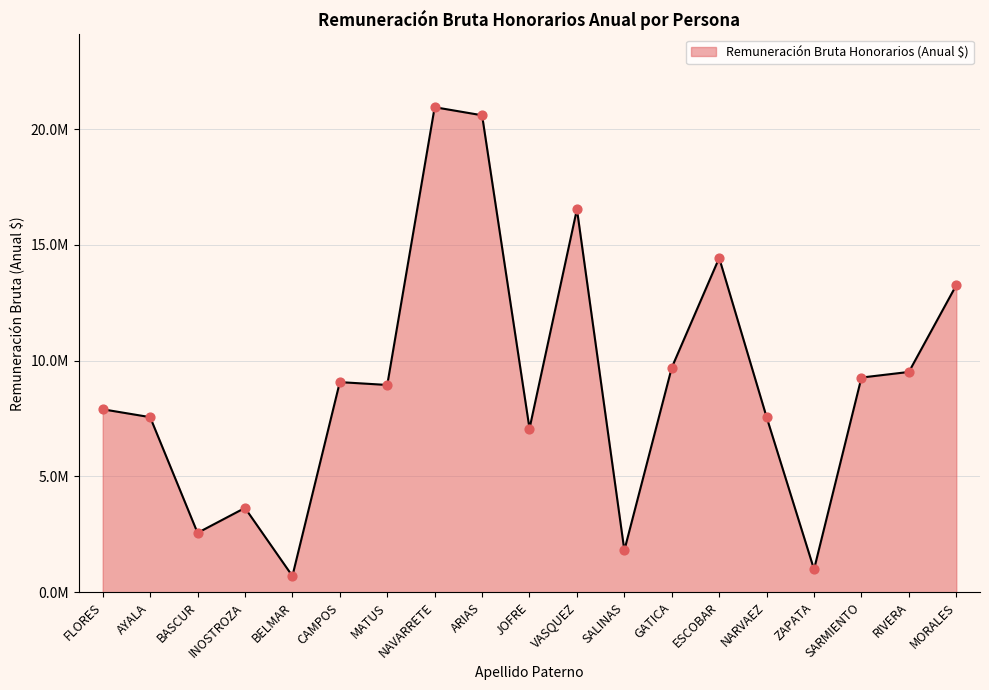

What is the change in value from ESCOBAR to RIVERA?

-4923500